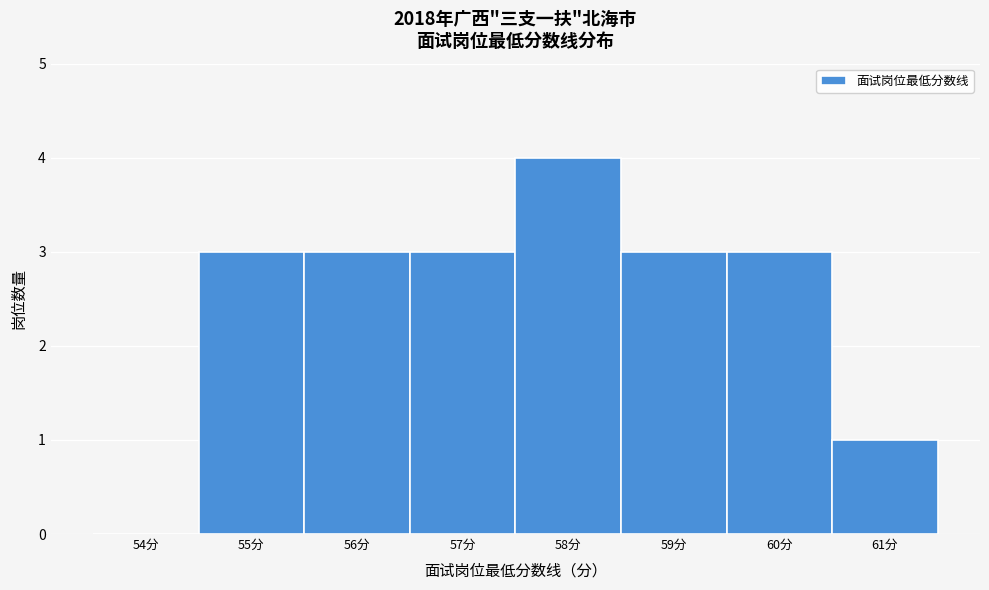

Reading left to right, what are all the values shown in this chart?

54分=0	55分=3	56分=3	57分=3	58分=4	59分=3	60分=3	61分=1